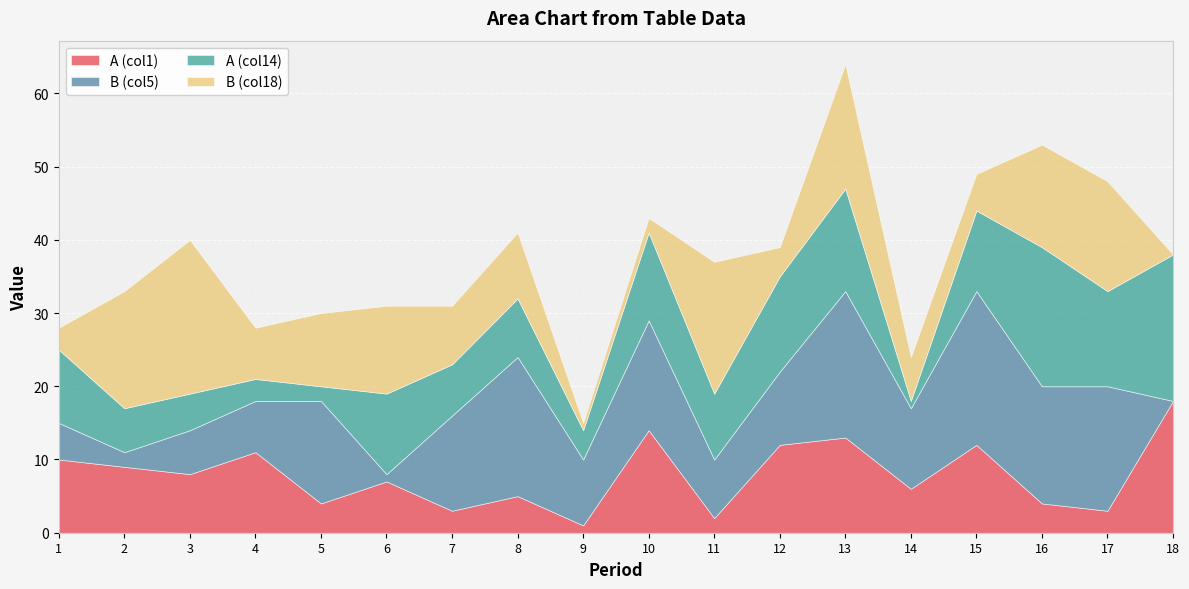

How many lines are shown in the chart?

4